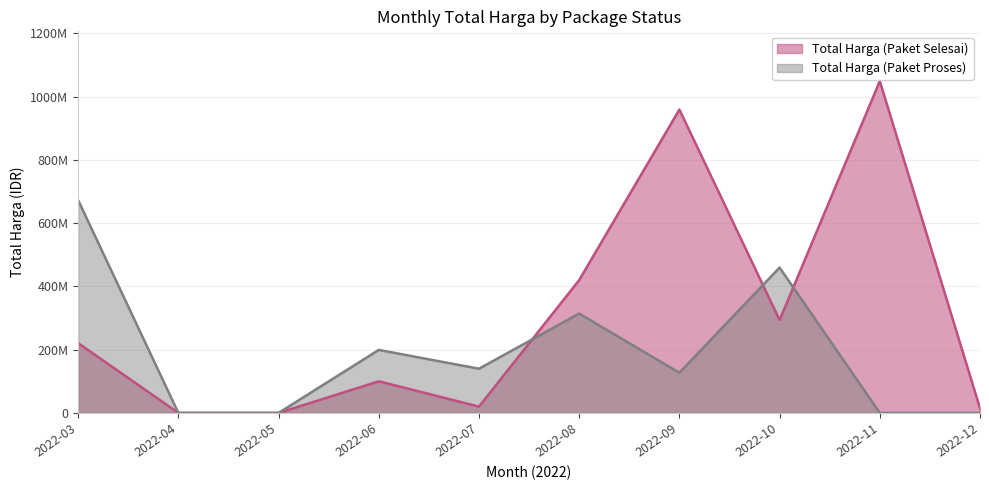

What are all the series names shown in the legend?

Total Harga (Paket Selesai), Total Harga (Paket Proses)